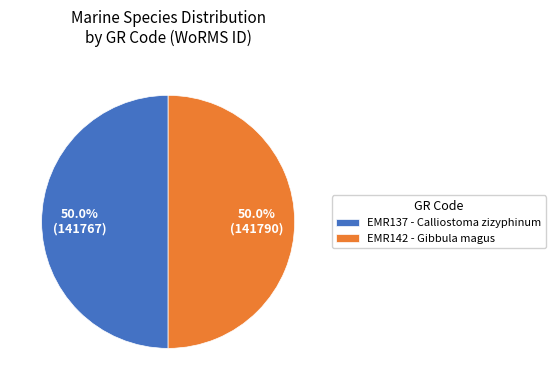

How much of the chart is everything except EMR142 - Gibbula magus?

50.0%